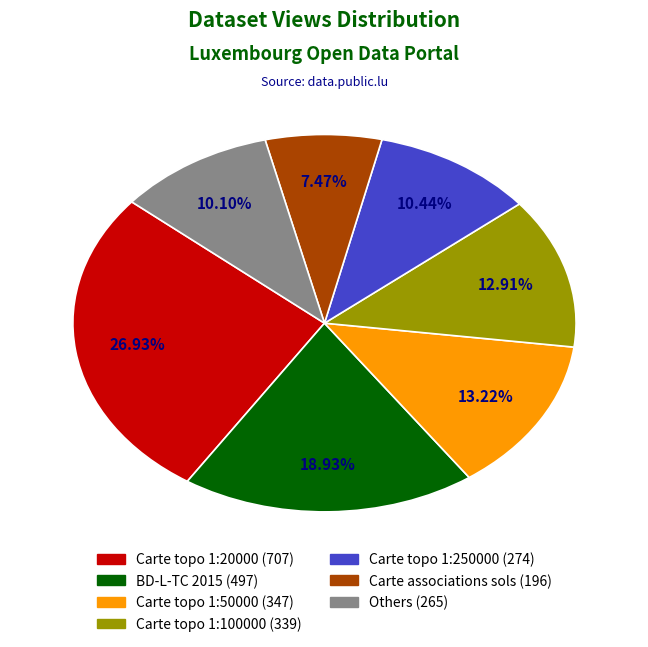

Is there any slice that represents more than half of the pie?

No